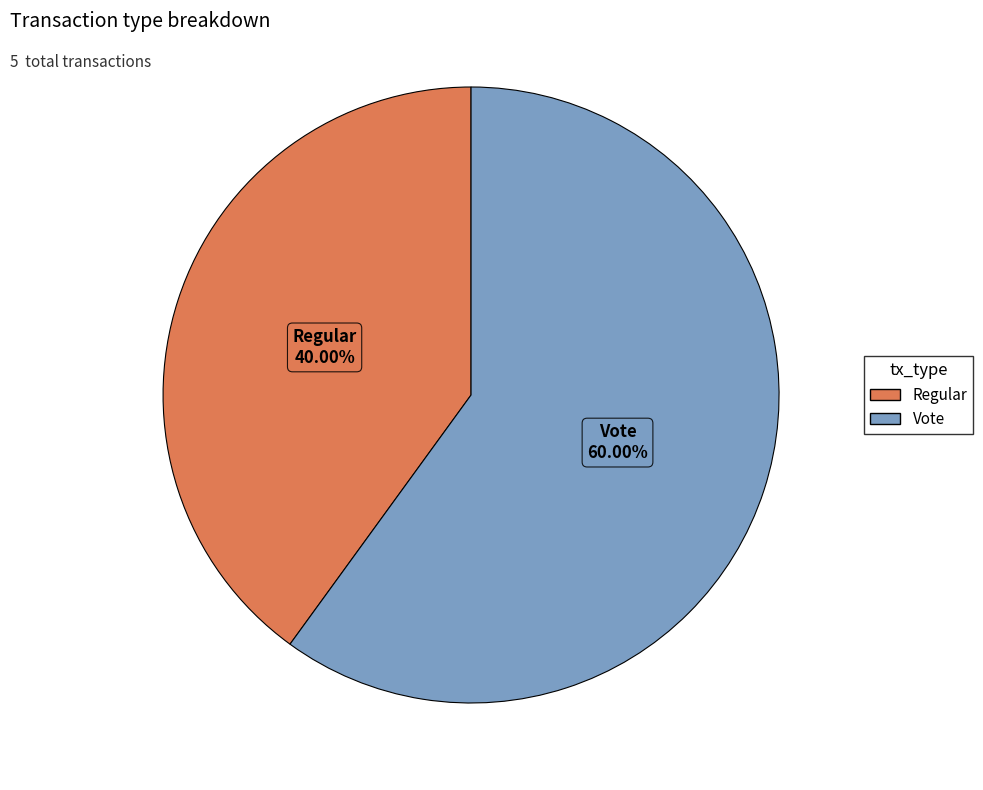

Is there a majority slice in this chart?

Yes